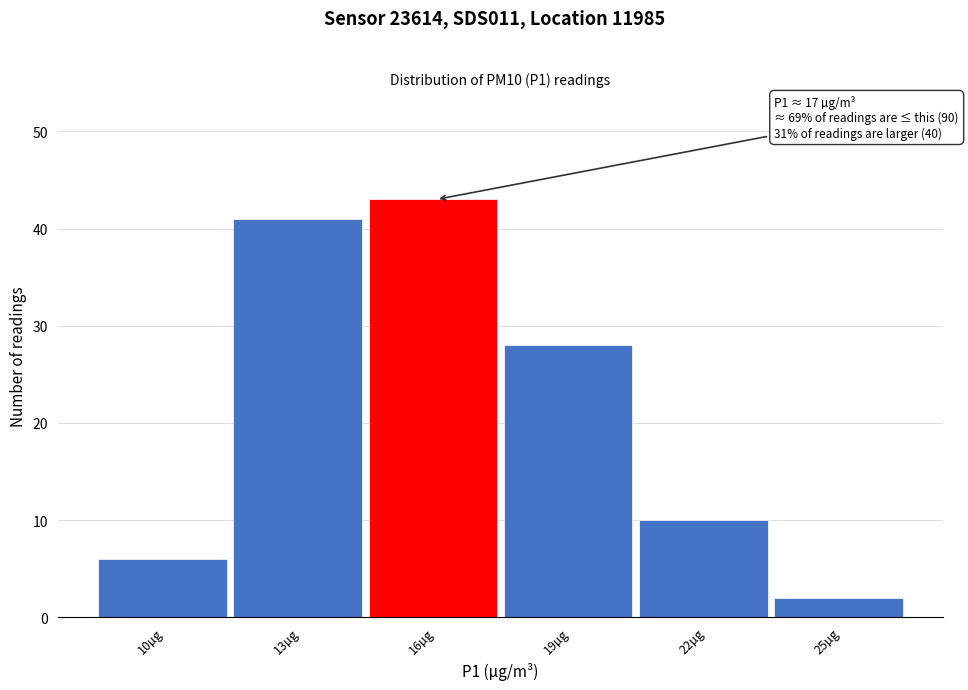

Reading left to right, what are all the values shown in this chart?

10µg=6	13µg=41	16µg=43	19µg=28	22µg=10	25µg=2